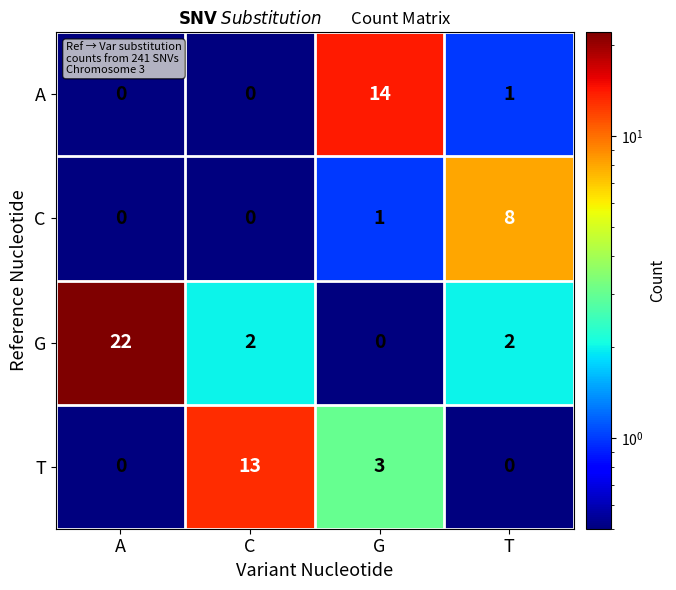

At which category is the sum across all series the highest?

A